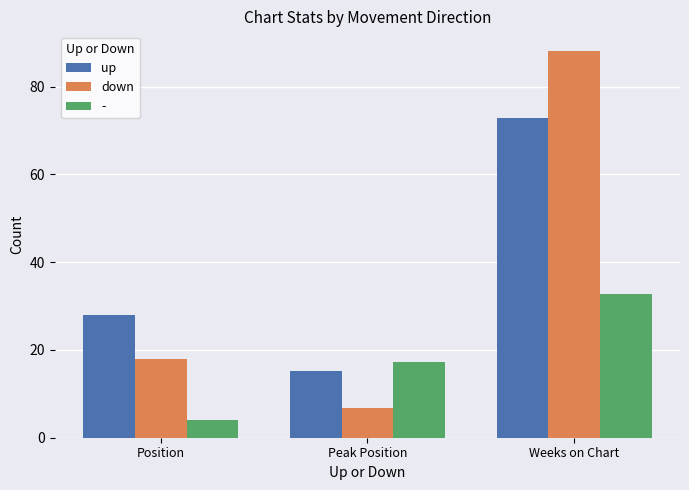

At which label is up closest to 44?

Position